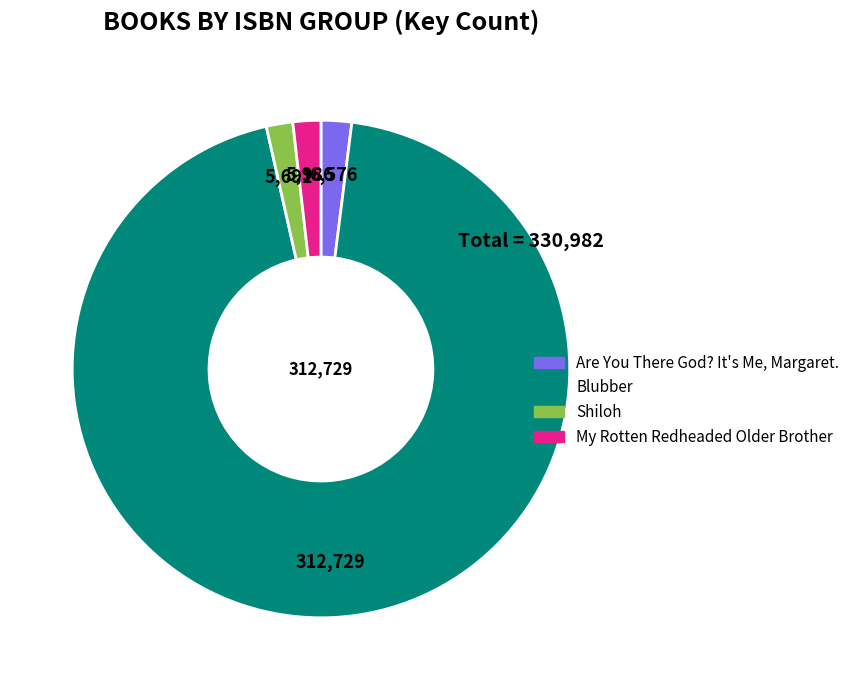

The Blubber slice represents 94% of the pie. True or false?

True